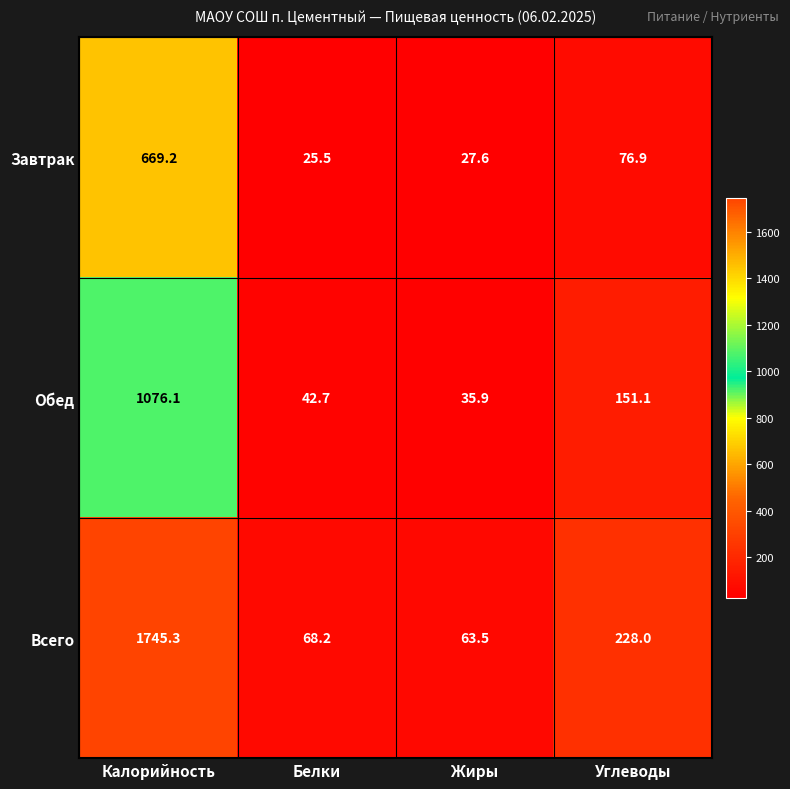

True or false: Всего has a value of 1745.3 at Калорийность.

True